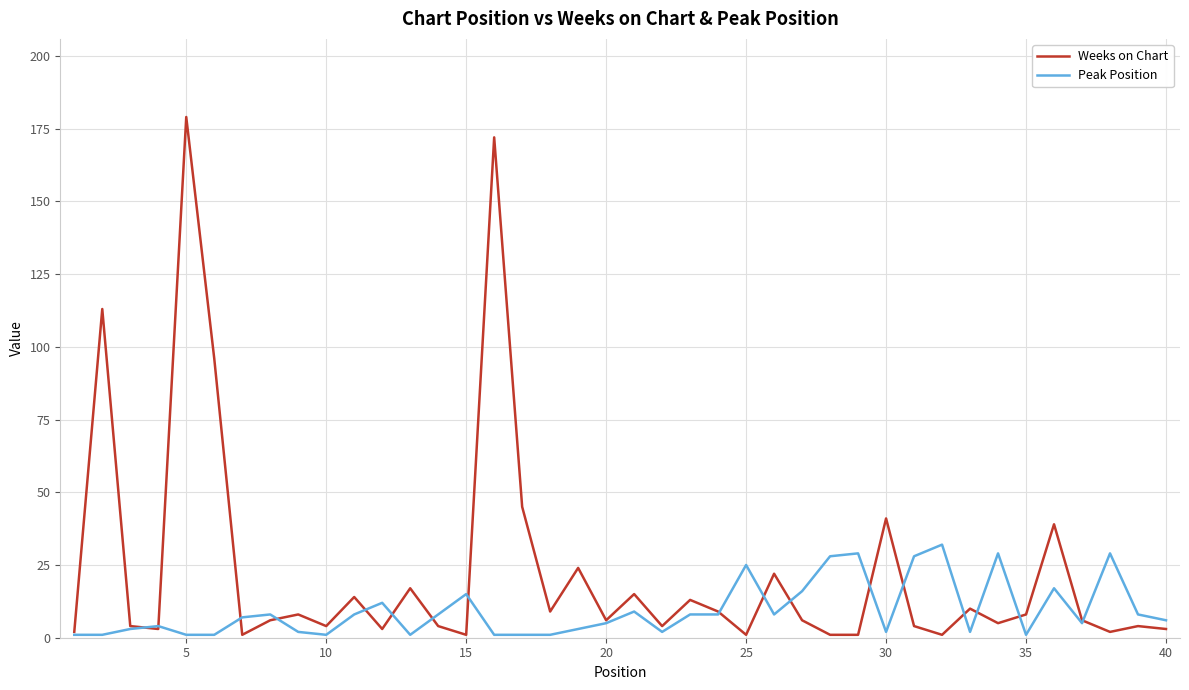

What is the minimum value shown in the chart?

1